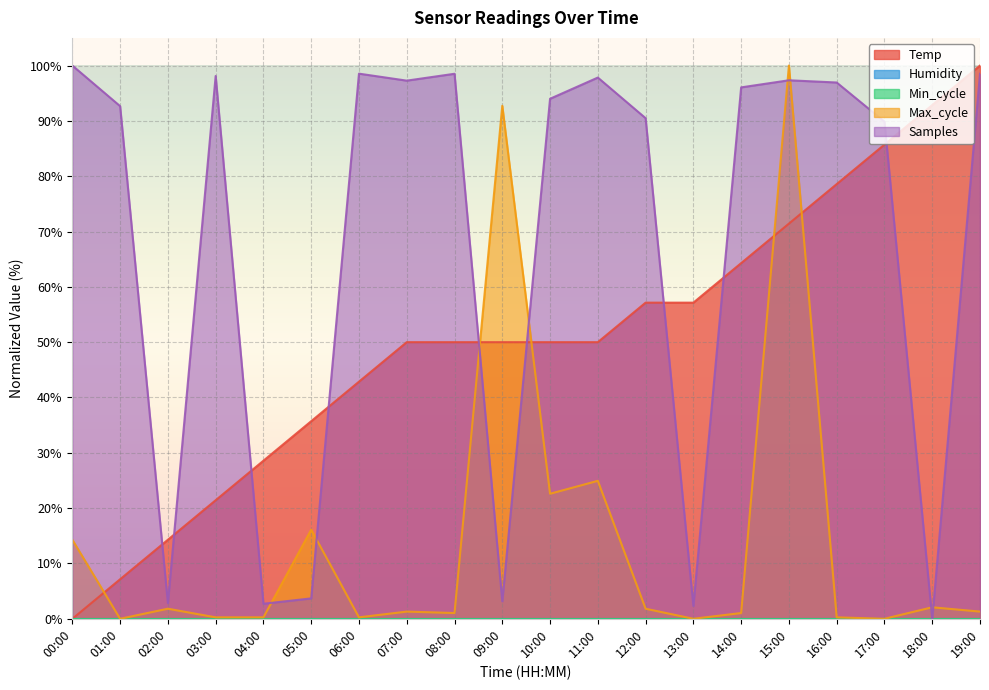

At which category is the sum across all series the highest?

15:00